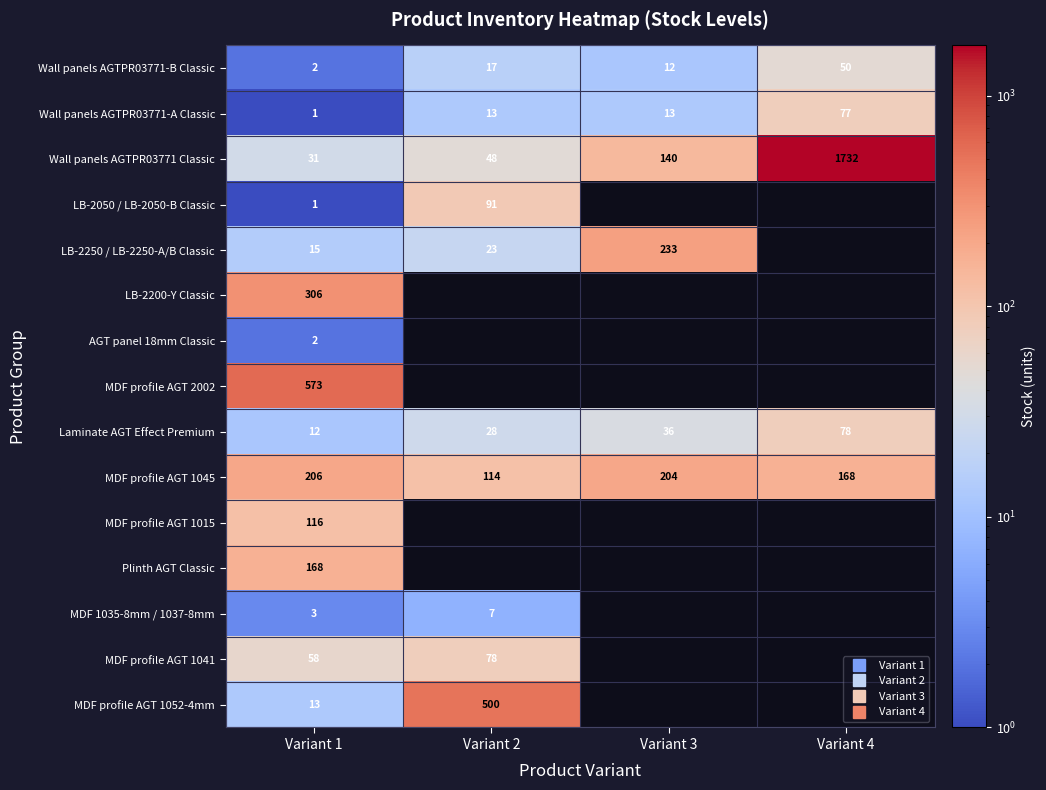

How many positive values does the Plinth AGT Classic series have?

1